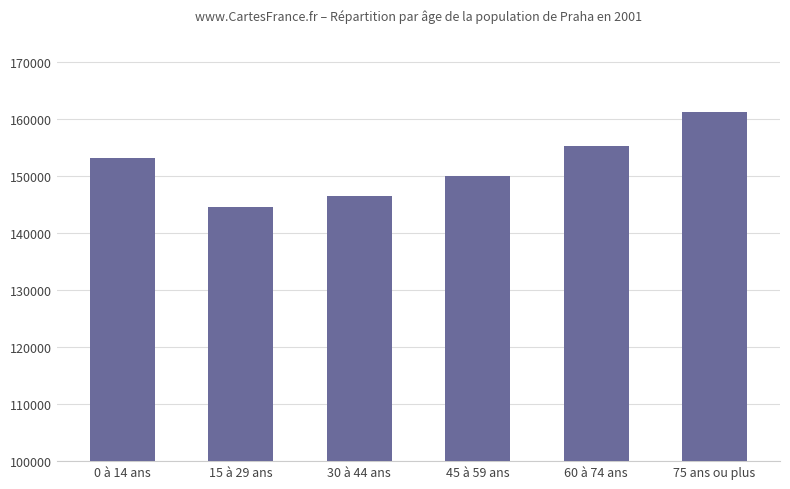

What position from the right is 45 à 59 ans?

3